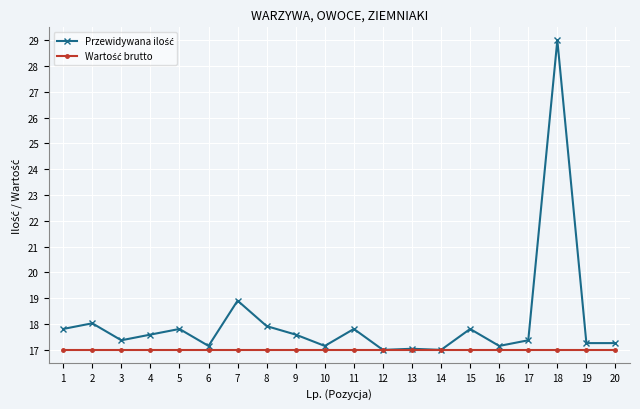

What is the total value across all series at 14?

34.0